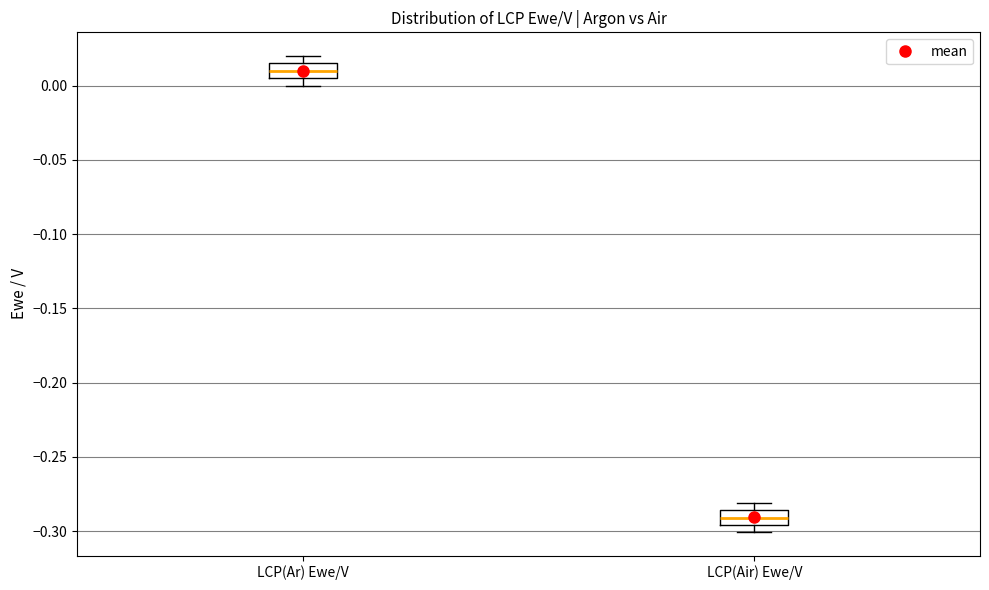

Where is the upper edge of the box for LCP(Ar) Ewe/V on the y-axis? The values are not printed on the chart, so give them approximately, as read against the axis.

0.015